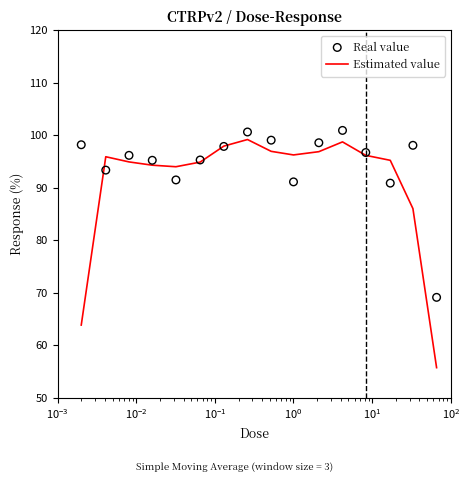

Which series contains the lowest Y value?

Estimated value